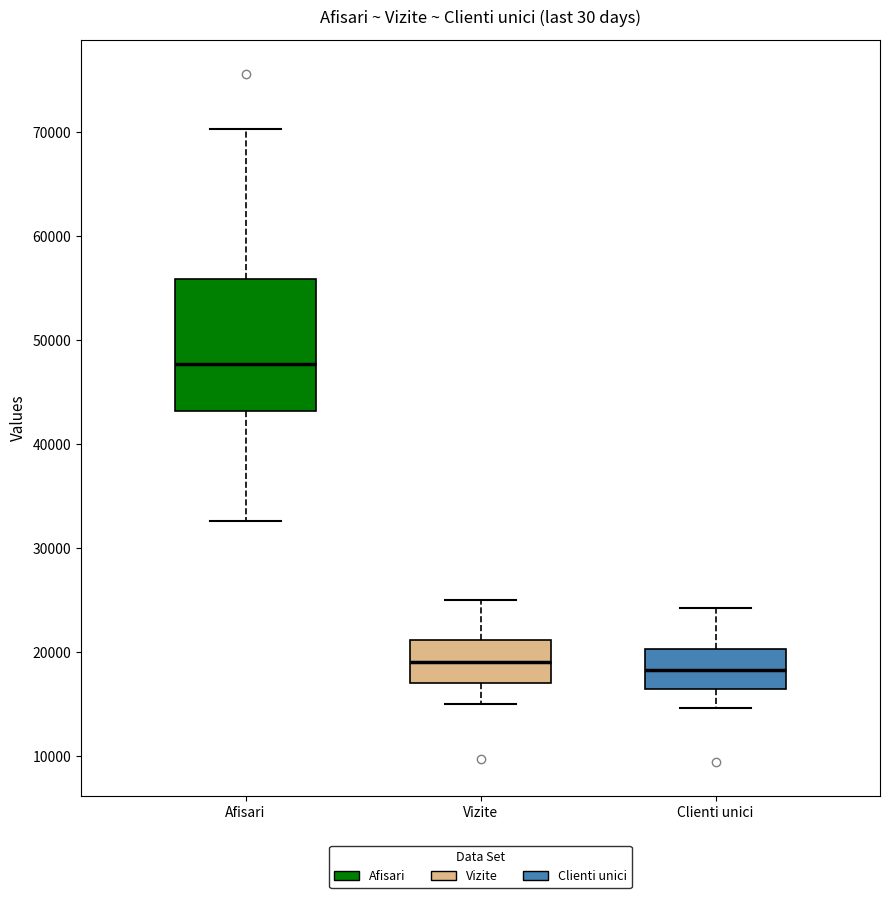

Where does the upper whisker of the box for Clienti unici end on the y-axis? The values are not printed on the chart, so give them approximately, as read against the axis.

24000